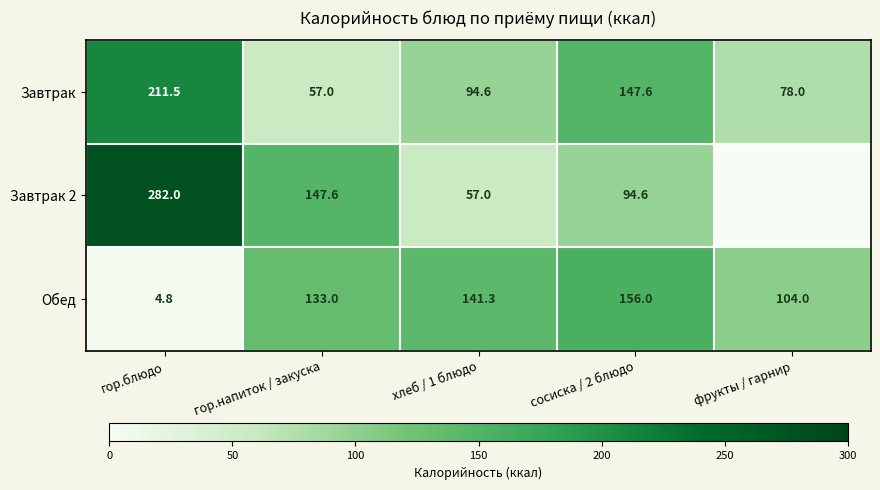

At how many categories does at least one series exceed 29?

5